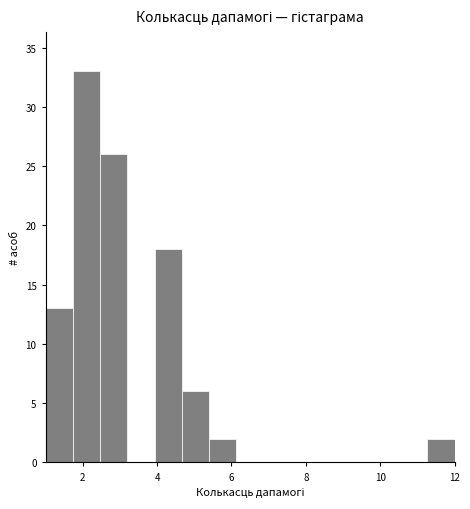

Read against the x-axis, roughly where is the centre of the tallest bar?

2.2